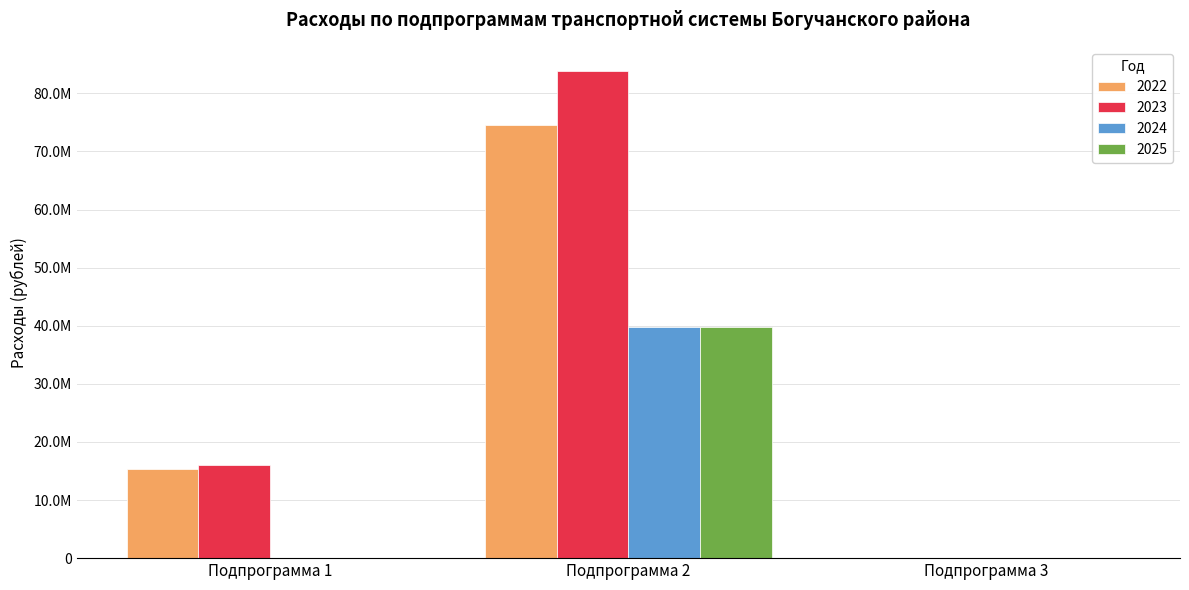

What are all the series names shown in the legend?

2022, 2023, 2024, 2025